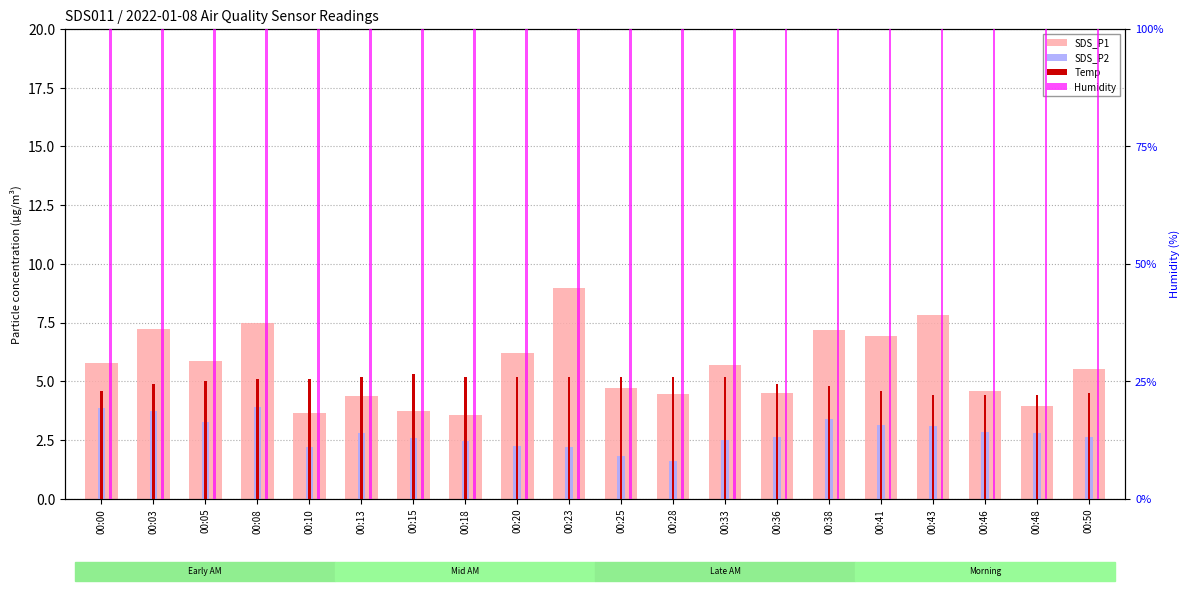

Is it true that Temp equals 7.4 at 00:25?

False